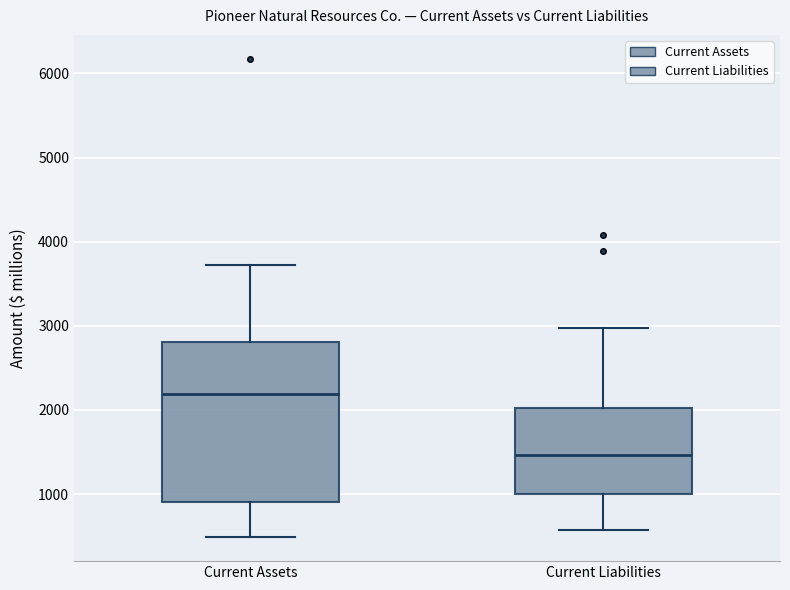

Where is the lower edge of the box for Current Liabilities on the y-axis? The values are not printed on the chart, so give them approximately, as read against the axis.

1000